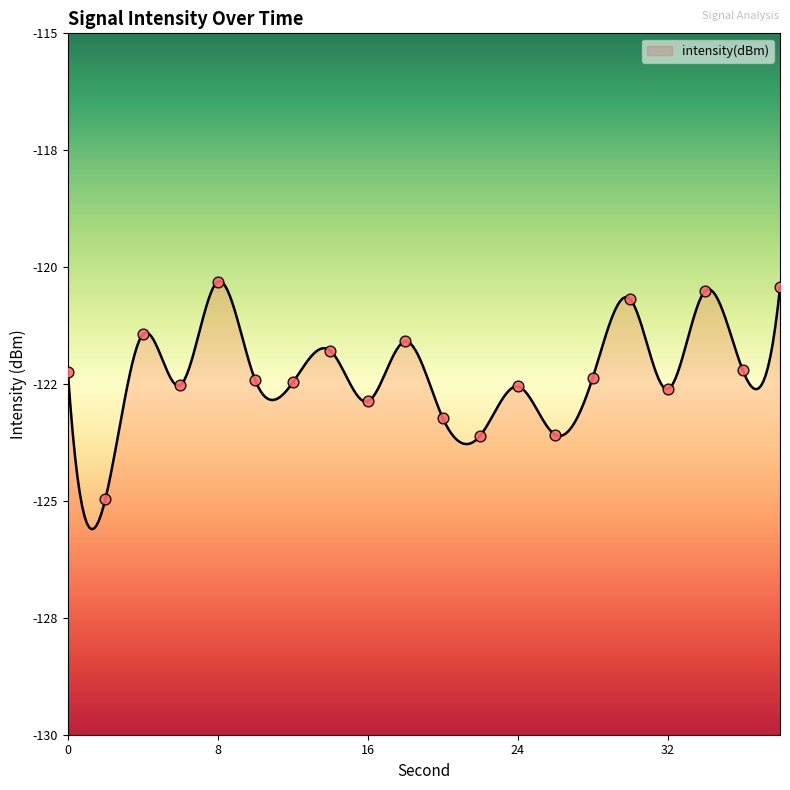

Between 8 and 32, which is larger?

8